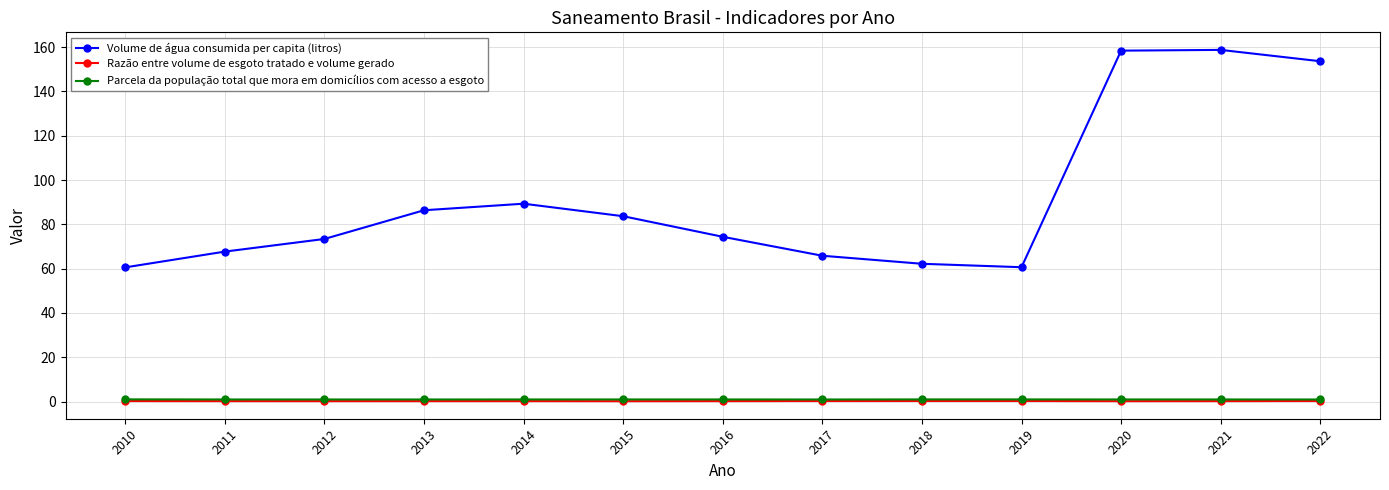

Is the value of Razão entre volume de esgoto tratado e volume gerado at 2015 greater than the value of Volume de água consumida per capita (litros) at 2019?

No